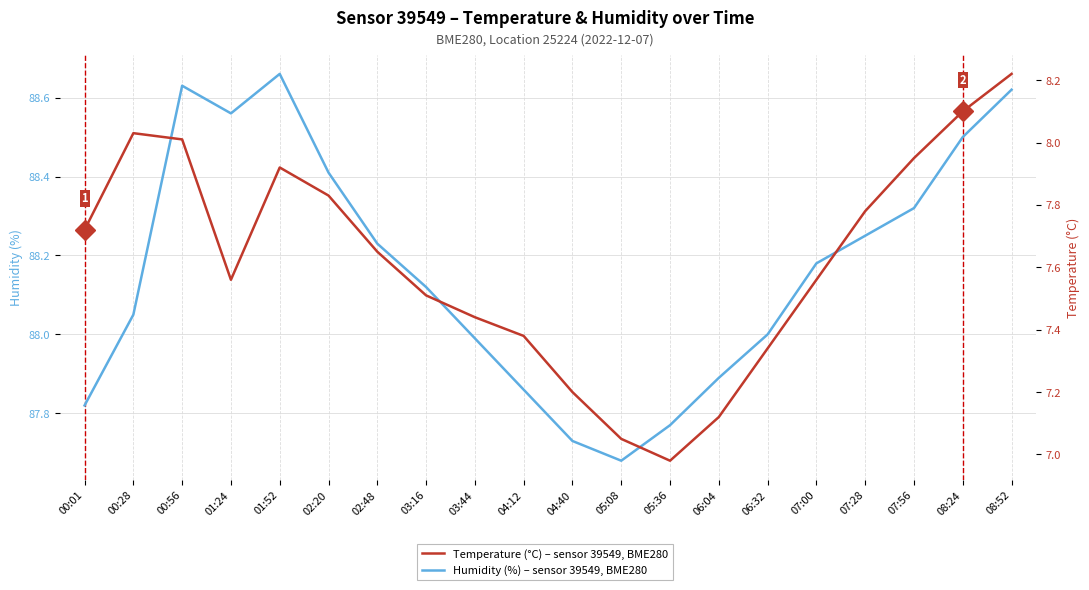

List the series in order of their overall mean, highest first.

Humidity (%), Temperature (°C)